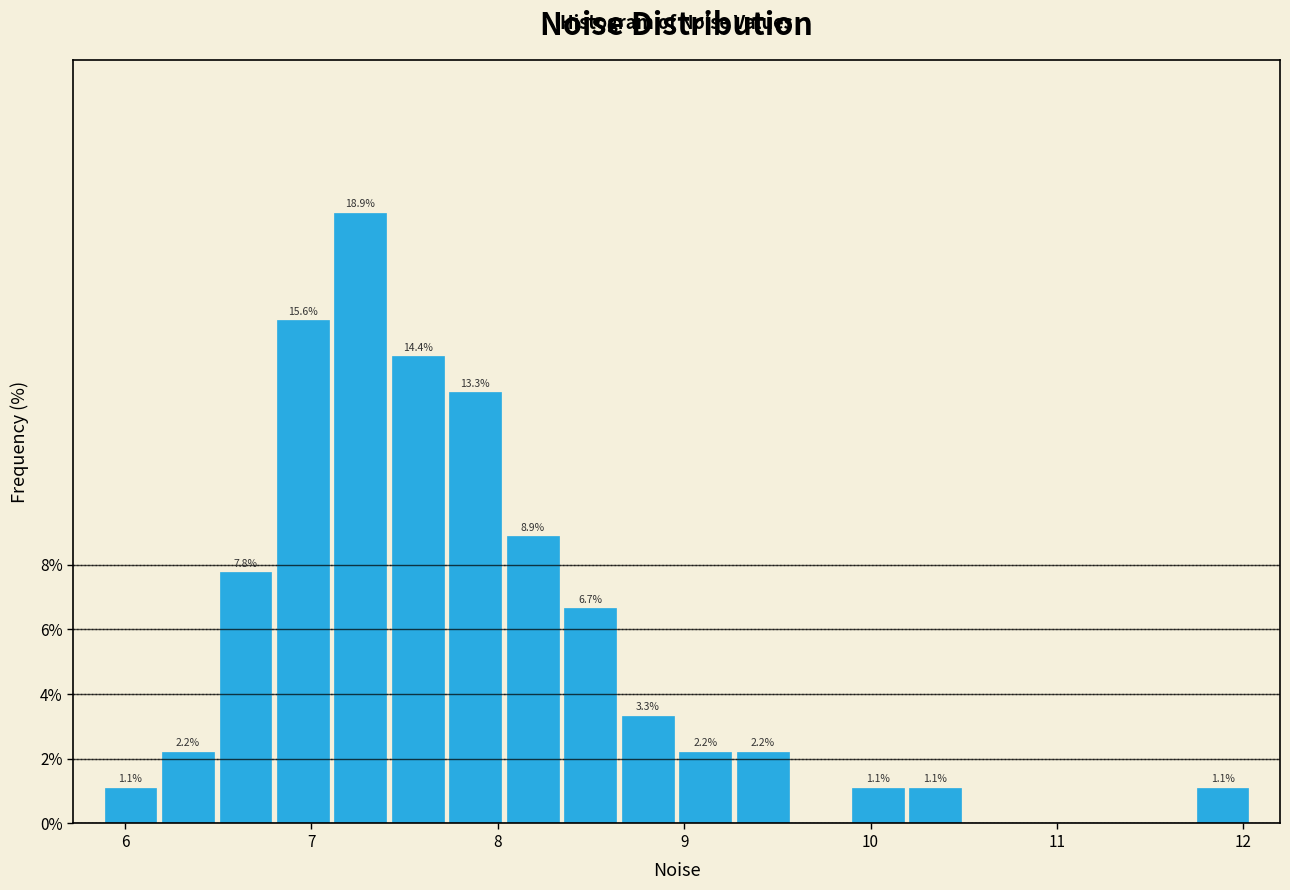

Read against the x-axis, roughly where is the centre of the tallest bar?

7.3